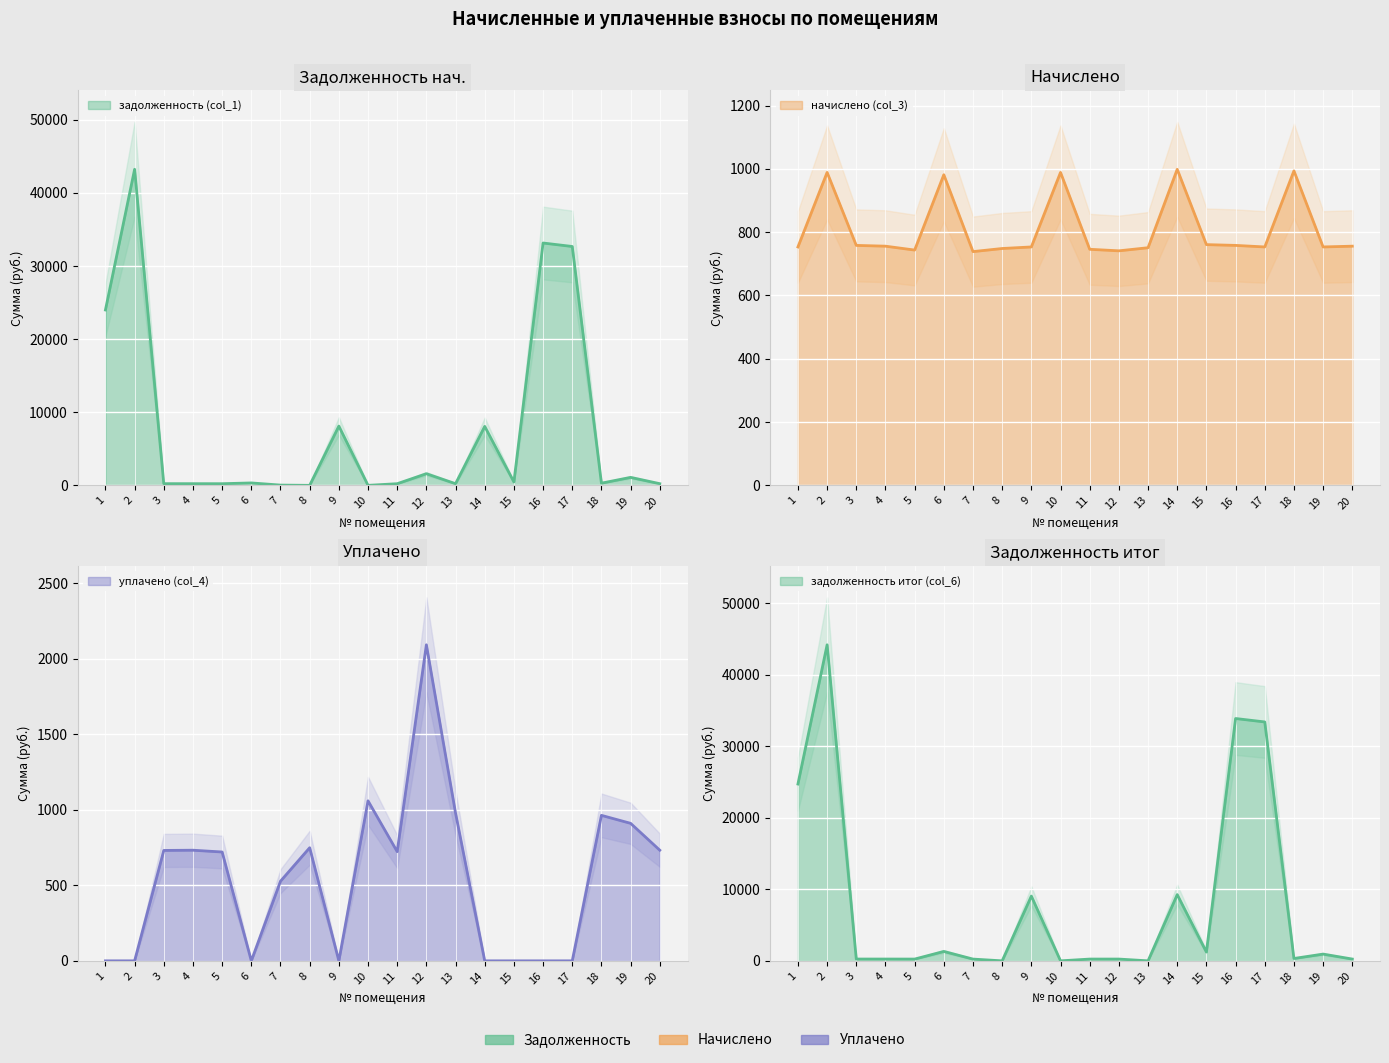

True or false: задолженность итог (col_6) has a value of 44206.6 at 2.

True